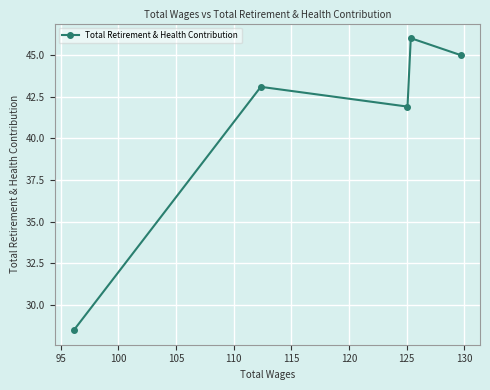

What is the smallest value displayed?

28.5